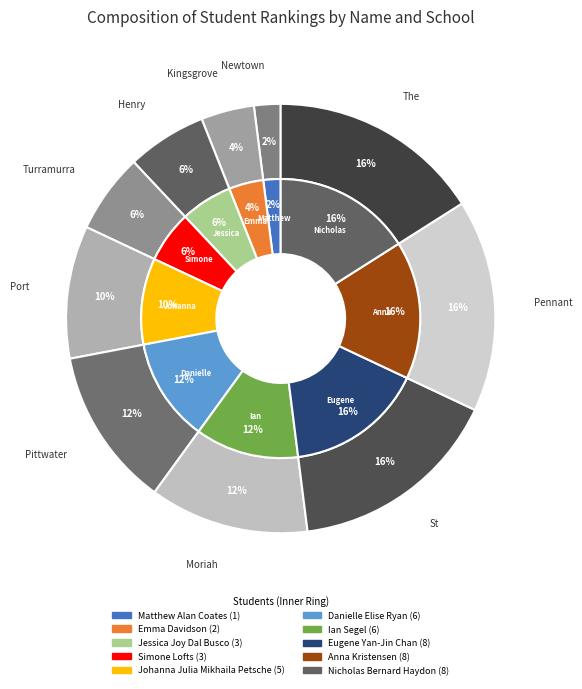

How many segments does this pie chart have?

10